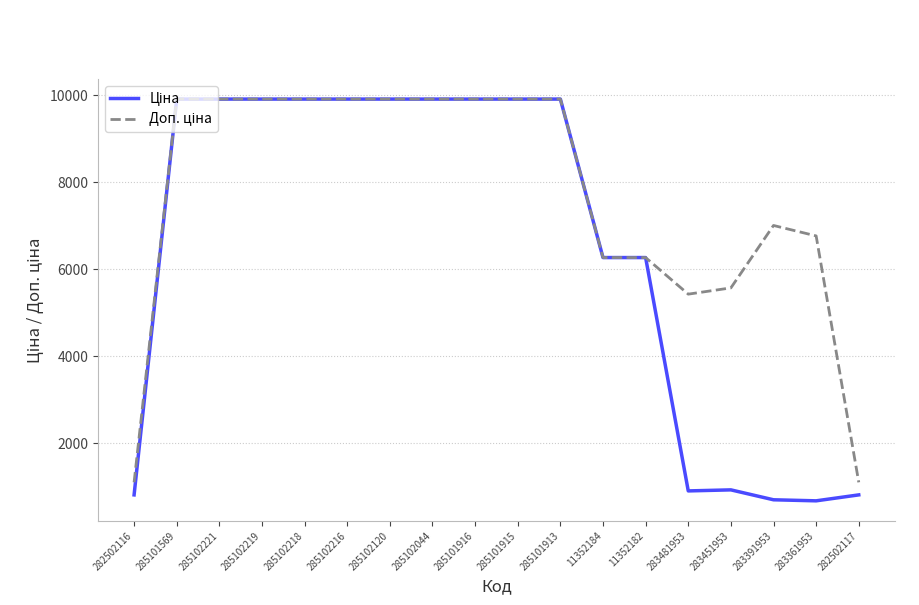

What is the total value across all series at 283361953?

7440.8